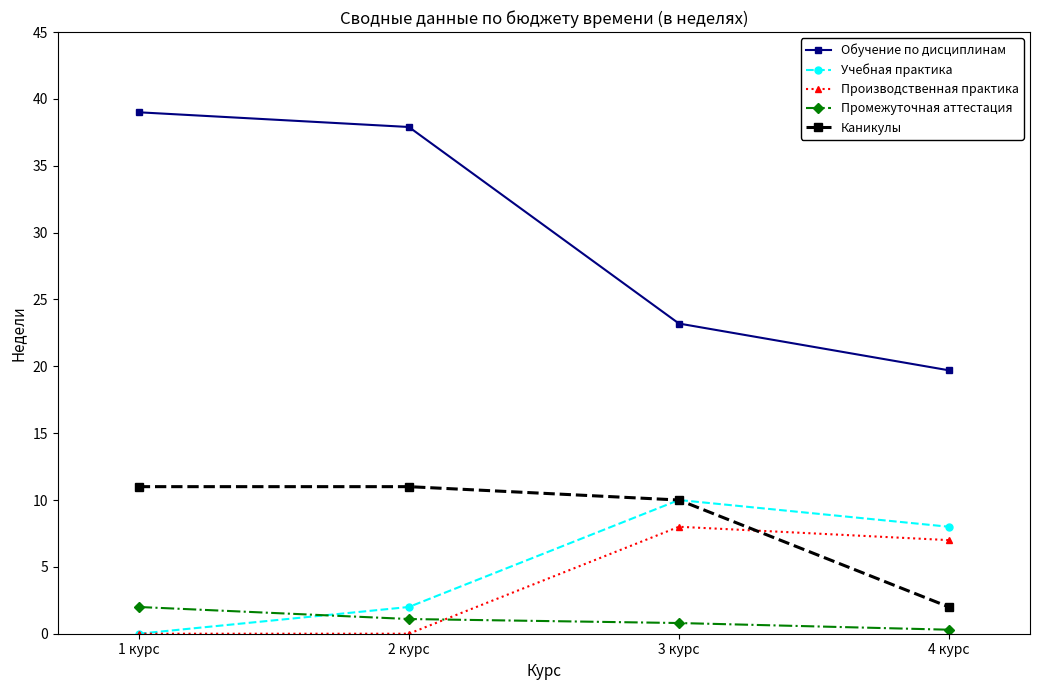

Reading right to left, extract all data points from this chart.

Обучение по дисциплинам: 19.7	23.2	37.9	39.0
Учебная практика: 8.0	10.0	2.0	0.0
Производственная практика: 7.0	8.0	0.0	0.0
Промежуточная аттестация: 0.3	0.8	1.1	2.0
Каникулы: 2.0	10.0	11.0	11.0